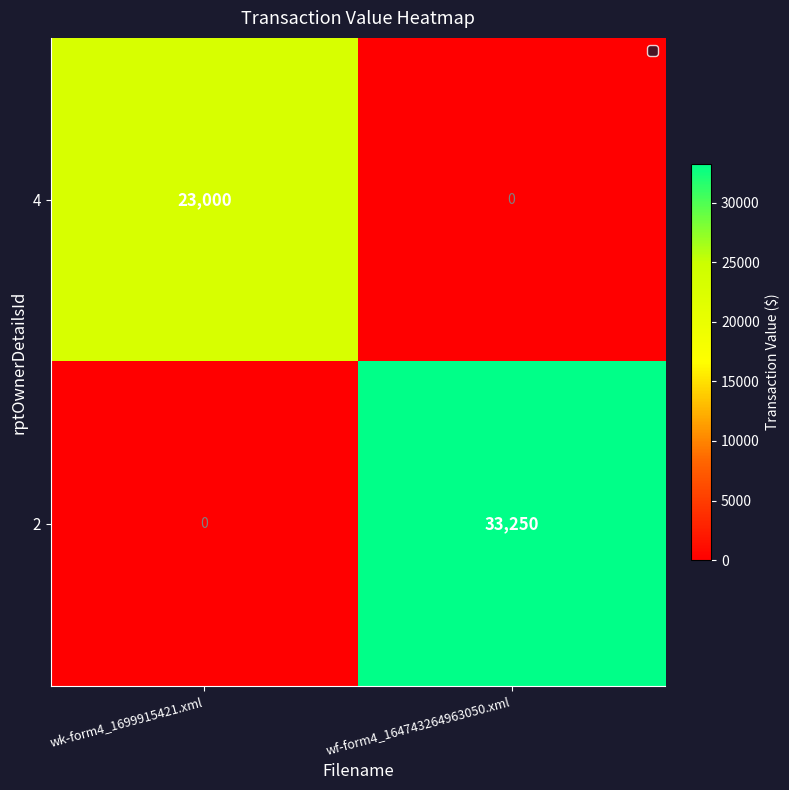

What is the total value across all series at wk-form4_1699915421.xml?

23000